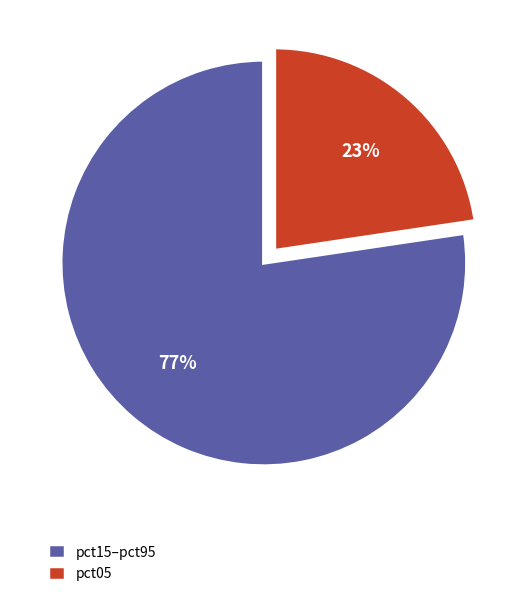

Which slice is the smallest?

pct05